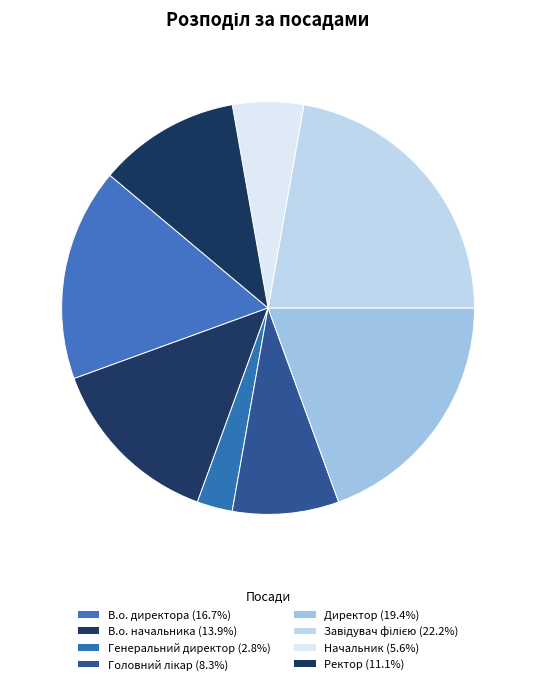

Which slice is the largest?

Завідувач філією